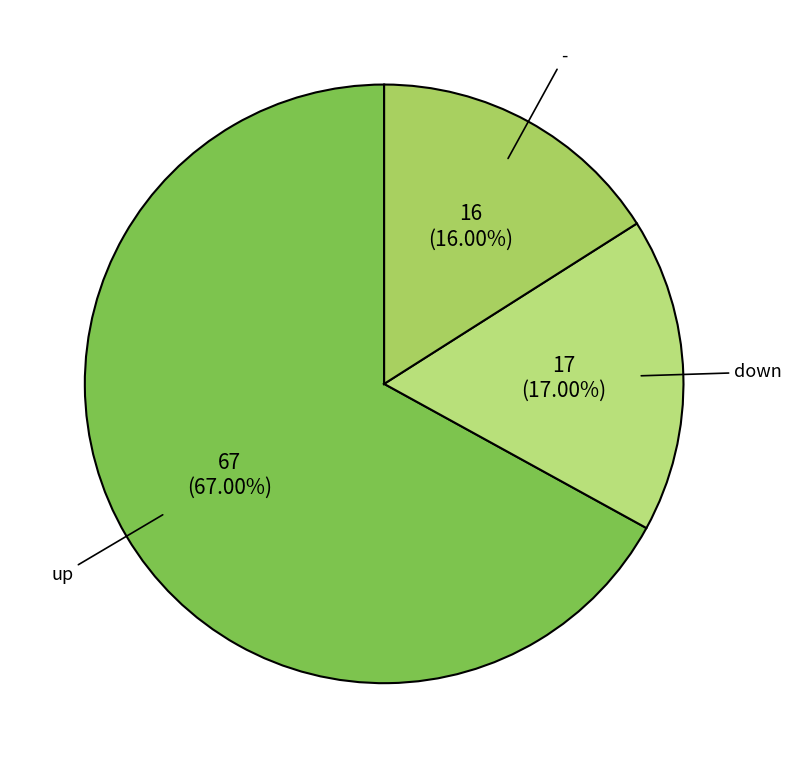

Approximately how many times larger is the value at down compared to up?

0.3